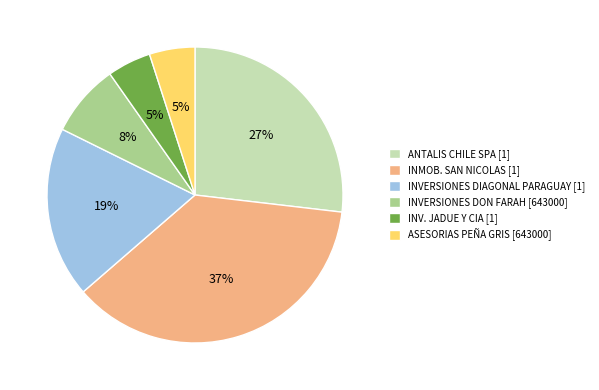

Which slice is the largest?

INMOB. SAN NICOLAS [1]